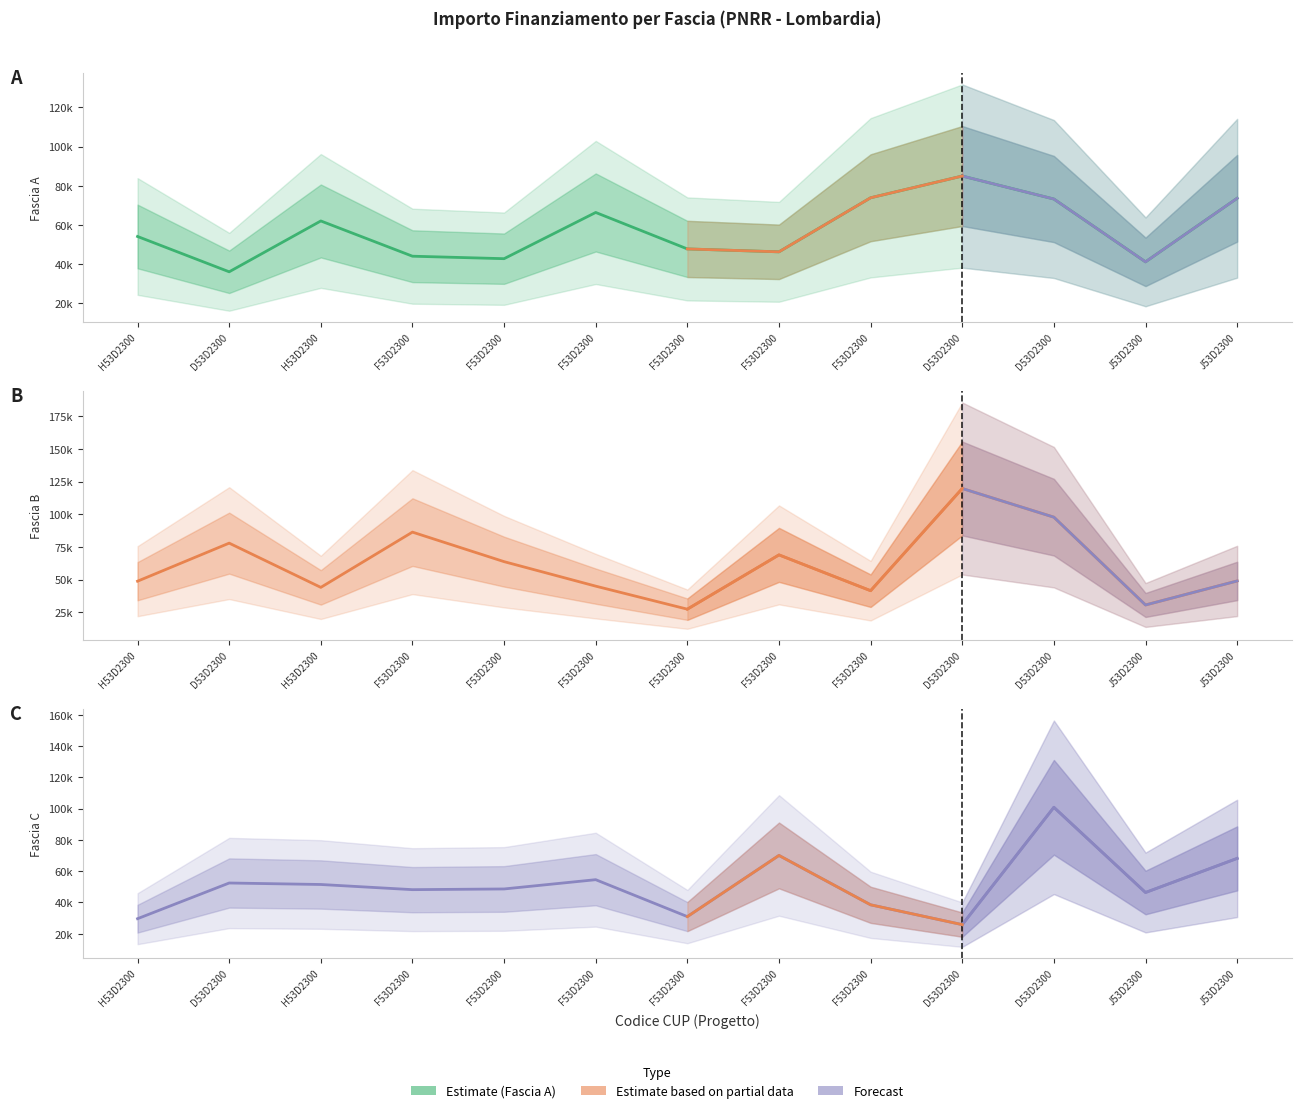

What is the minimum value for Fascia A?

36123.8